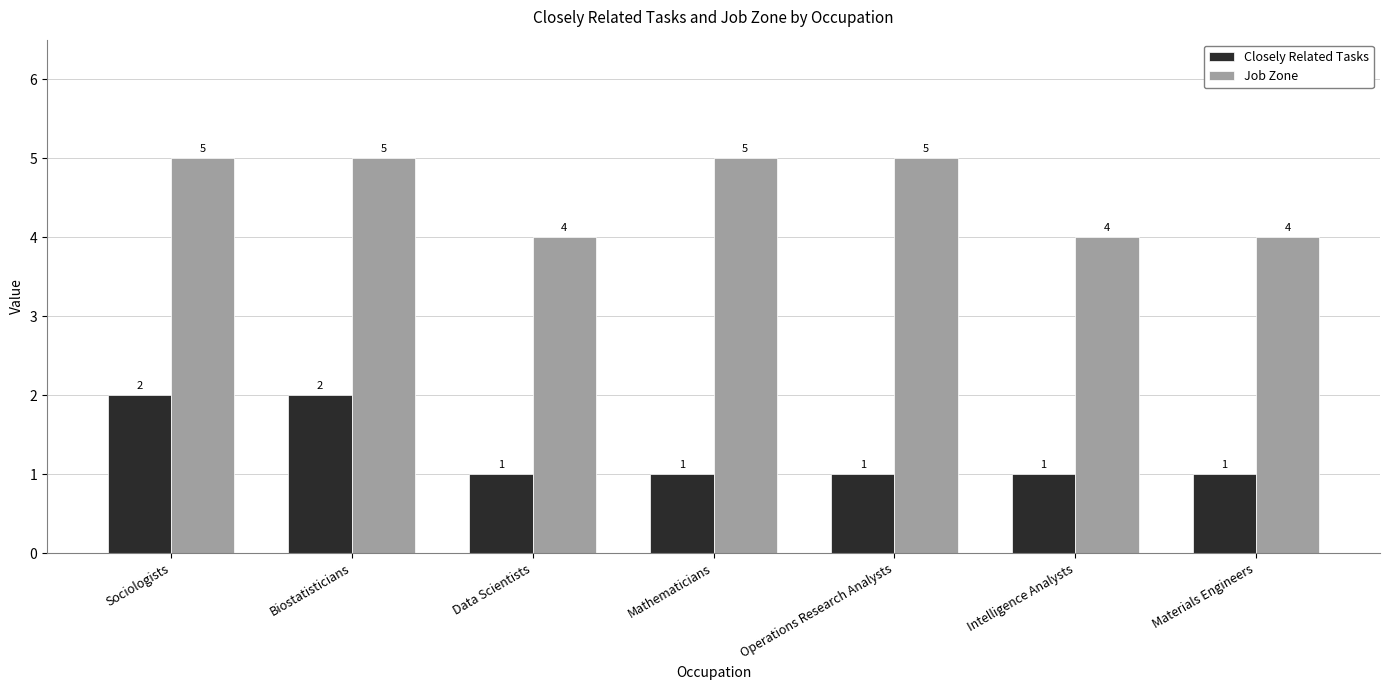

What is the maximum value shown in the chart?

5